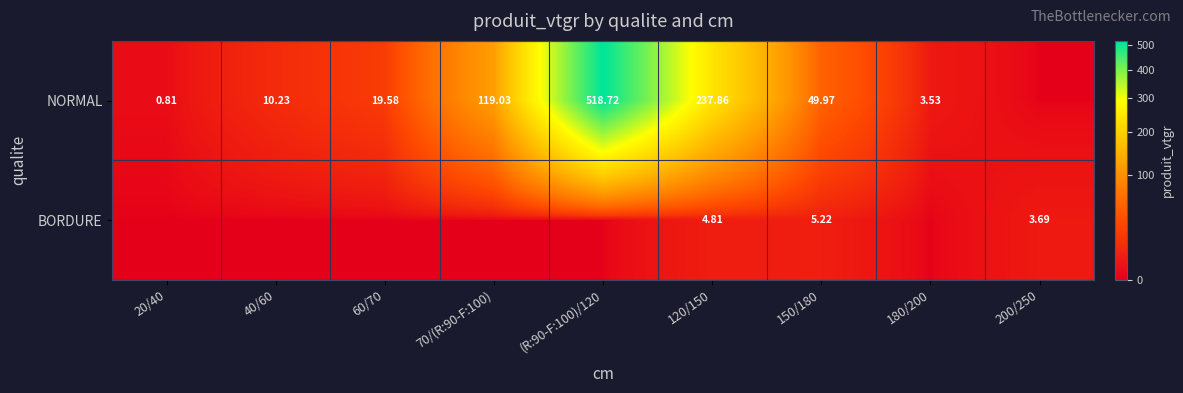

At which category is the sum across all series the highest?

(R:90-F:100)/120